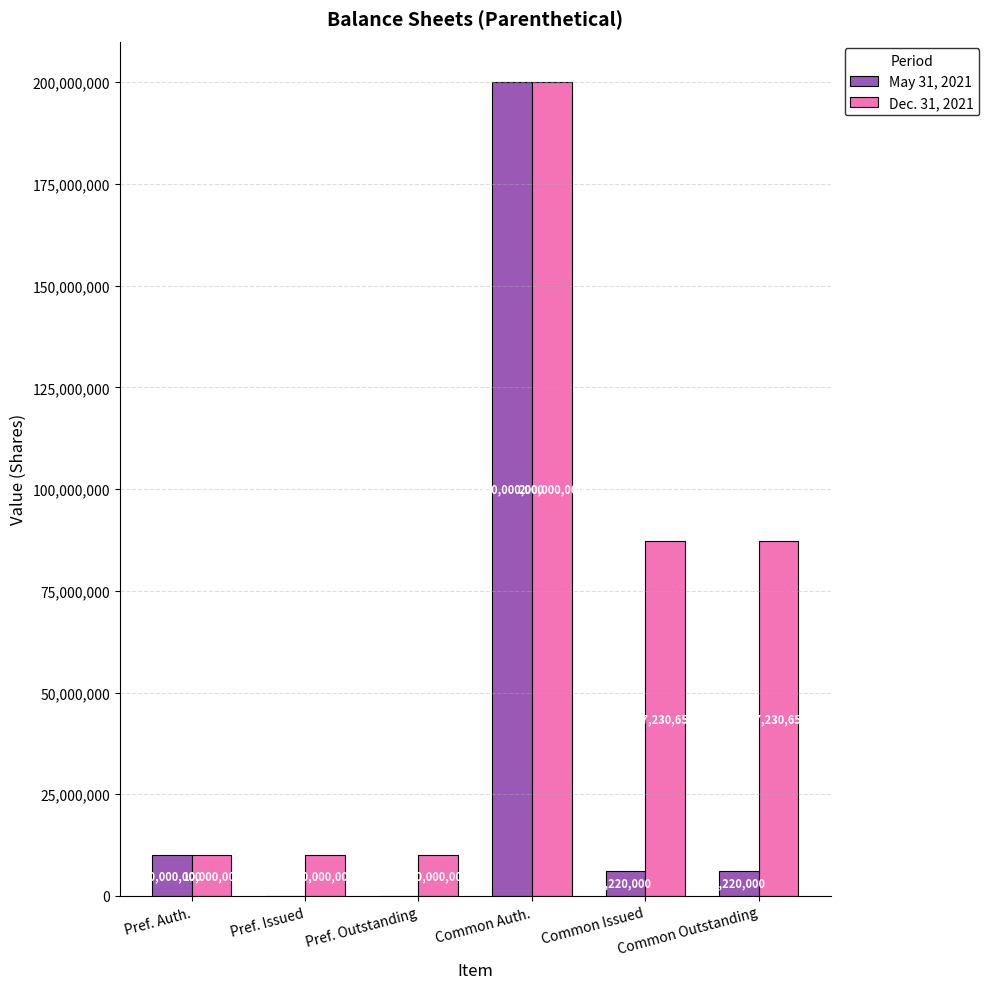

Which series has the largest range (max minus min)?

May 31, 2021